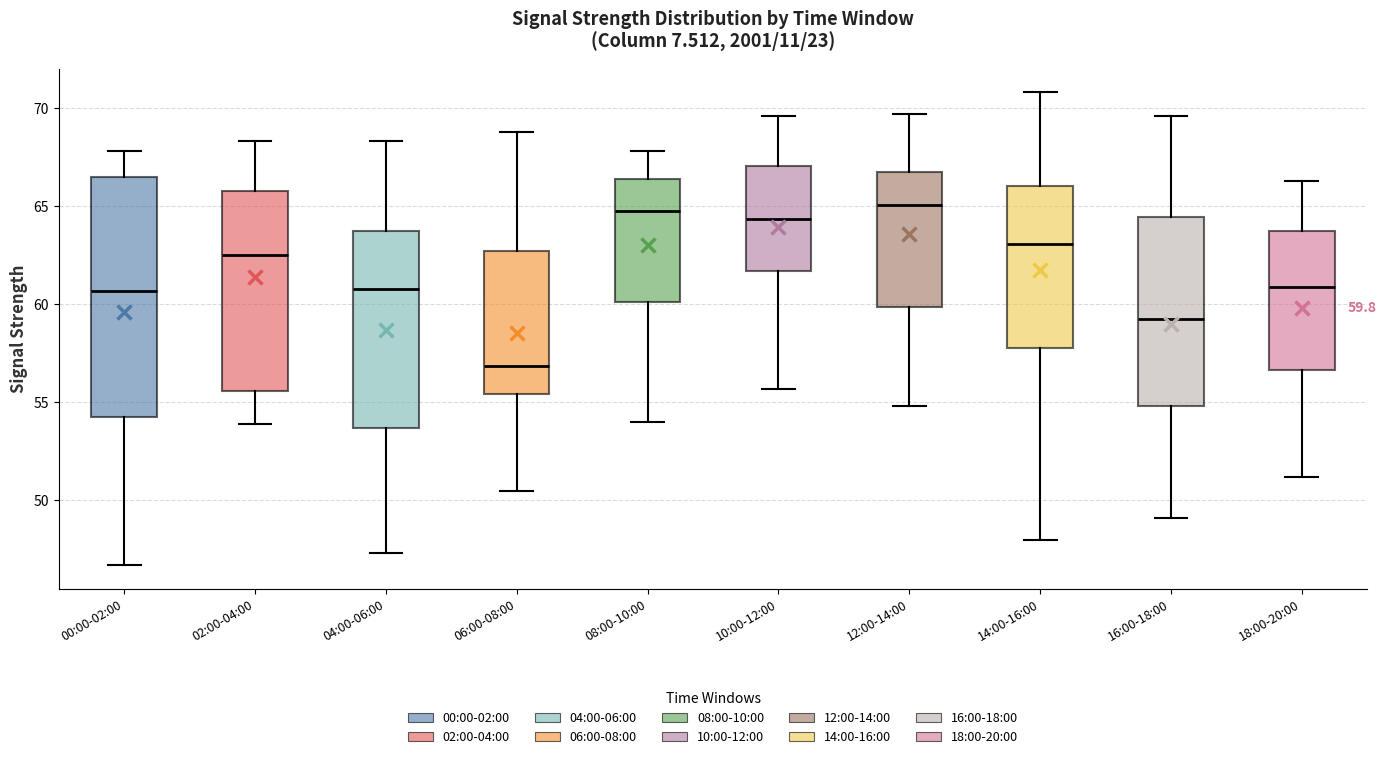

Comparing the boxes themselves (not the whiskers), which one is the tallest?

00:00-02:00